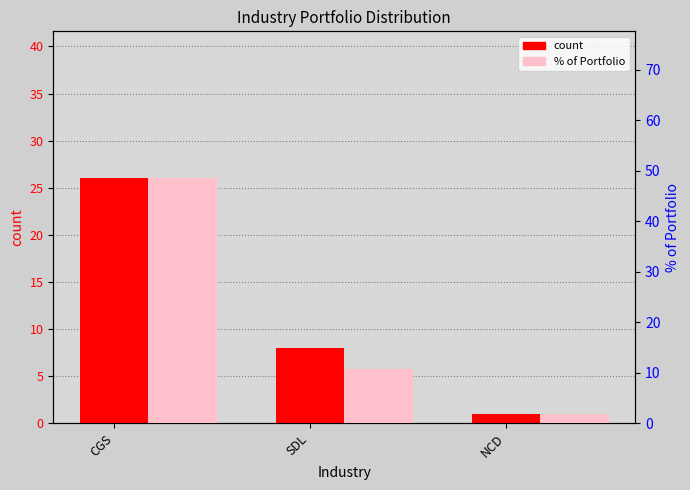

What value does the % of Portfolio series have at CGS?

48.5